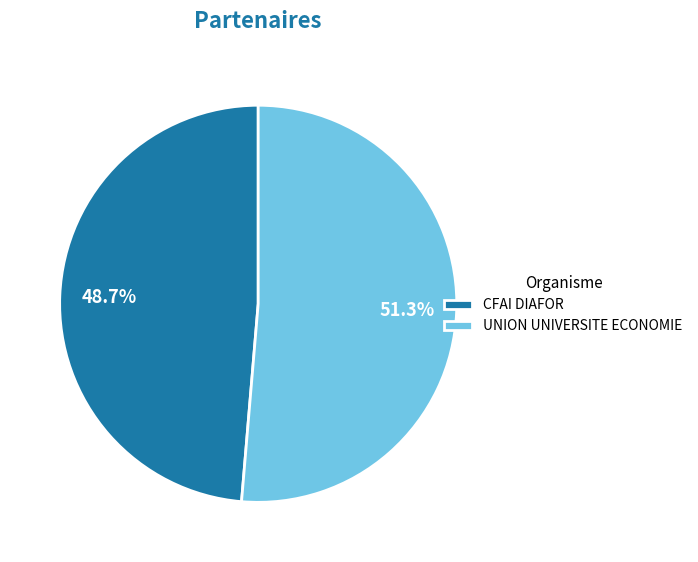

To the nearest percent, what is the difference between the CFAI DIAFOR and UNION UNIVERSITE ECONOMIE slice percentages?

3%